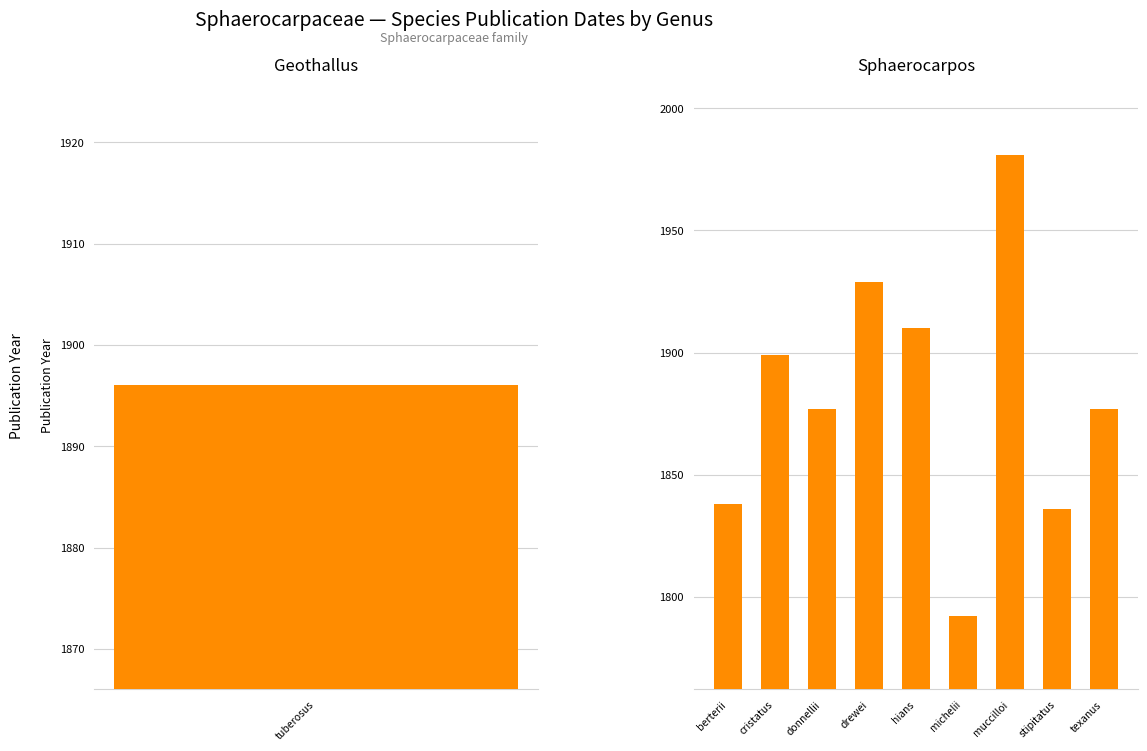

What is the difference between the second highest and minimum values?

137